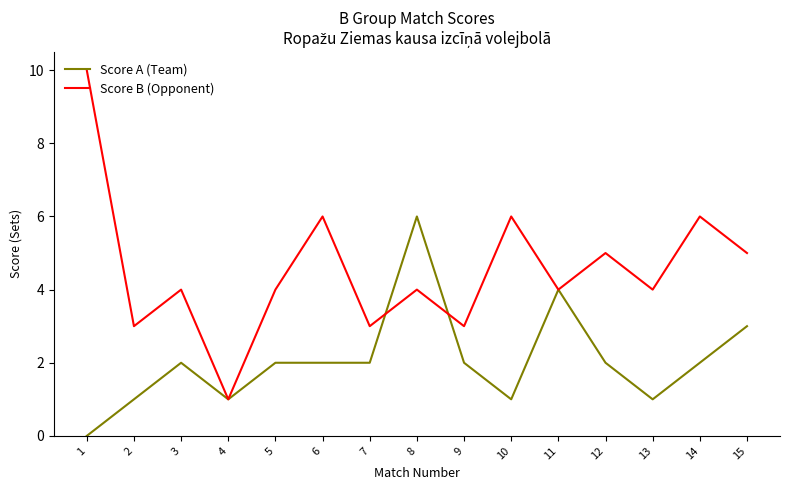

Which category has the lowest value in the Score B (Opponent) series?

4